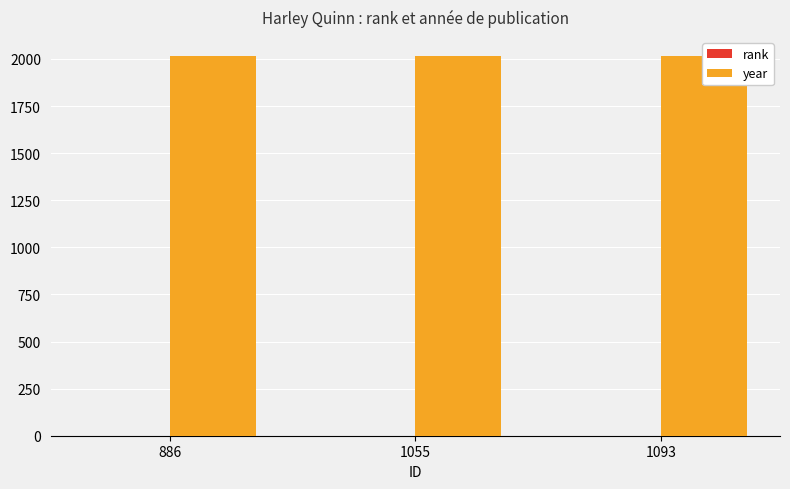

The year series shows 2016 at 1055. True or false?

True